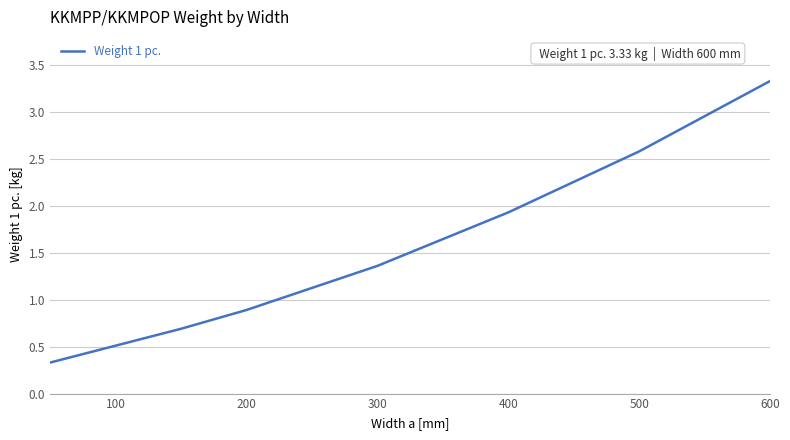

Does the chart have visible grid lines?

Yes